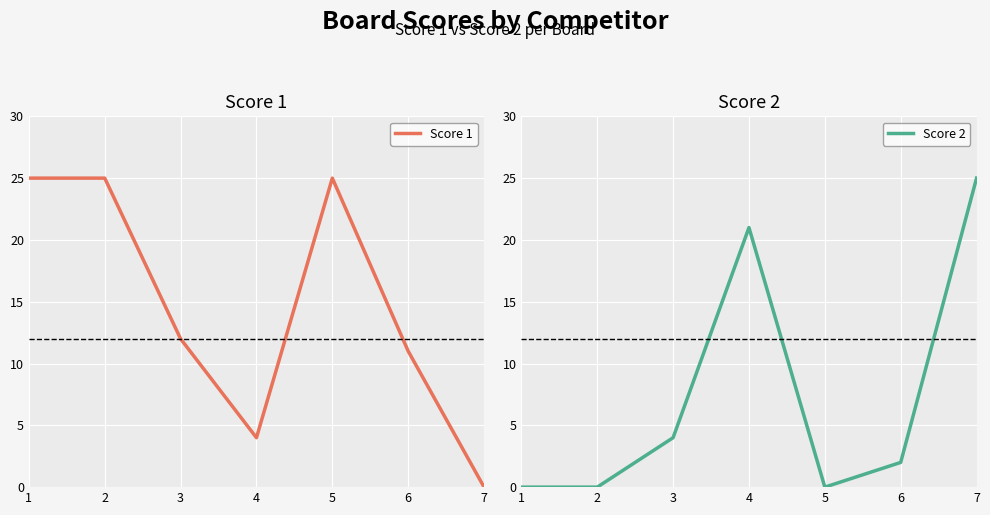

Which has a higher value, 6 or 4?

6